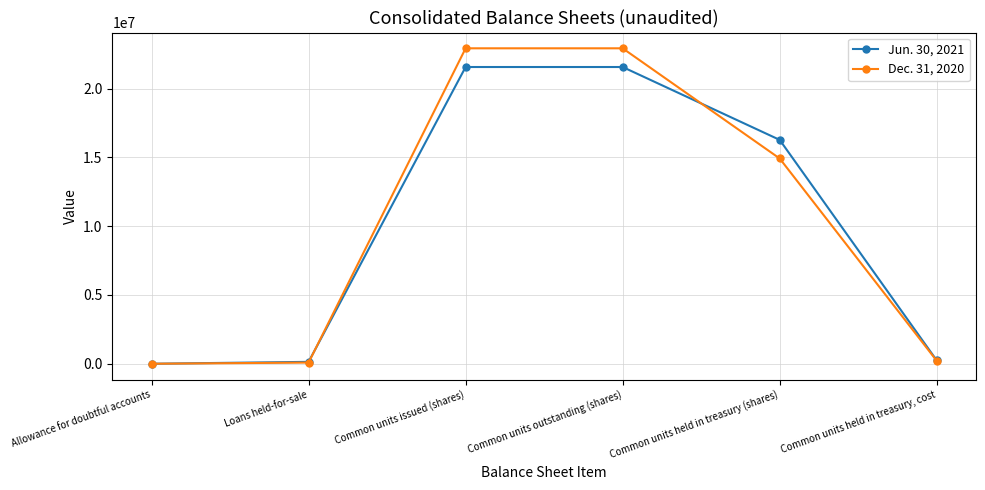

What is the greatest value displayed?

22920804